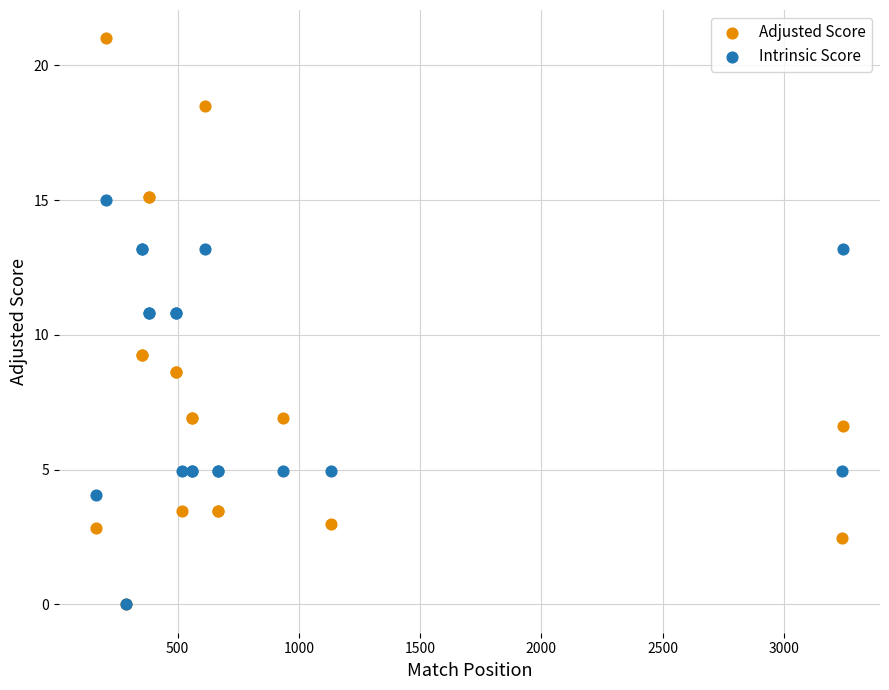

Which series contains the highest Y value?

Adjusted Score